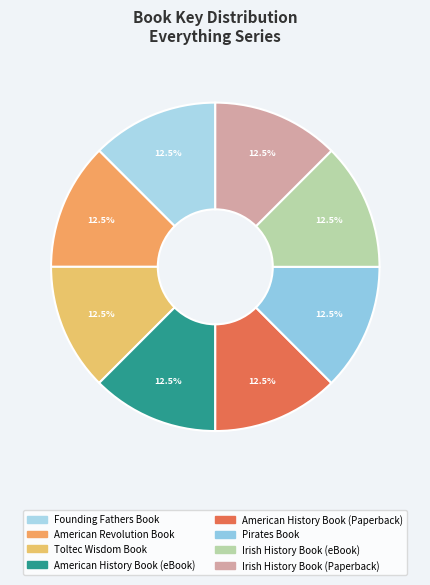

Rank the categories by value from lowest to highest.

American Revolution Book, Toltec Wisdom Book, American History Book (eBook), American History Book (Paperback), Pirates Book, Irish History Book (eBook), Irish History Book (Paperback), Founding Fathers Book